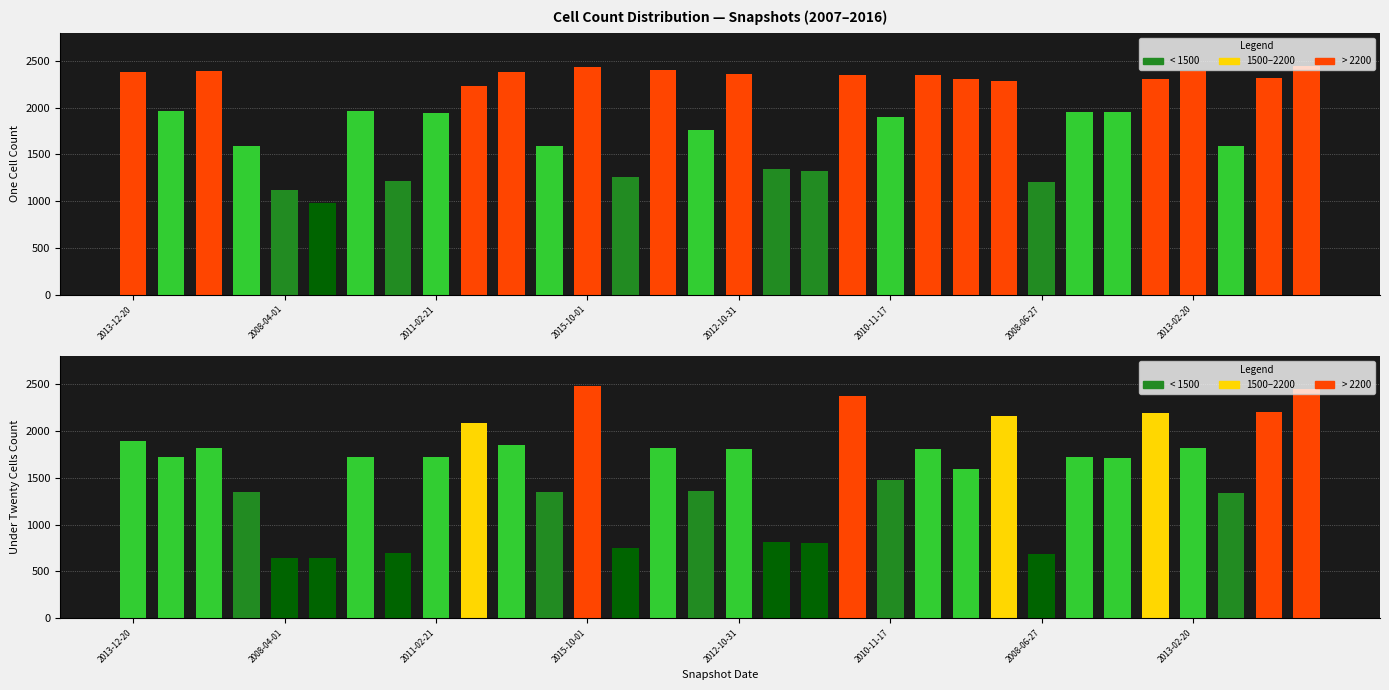

The one_cell series shows 1589 at 29. True or false?

True